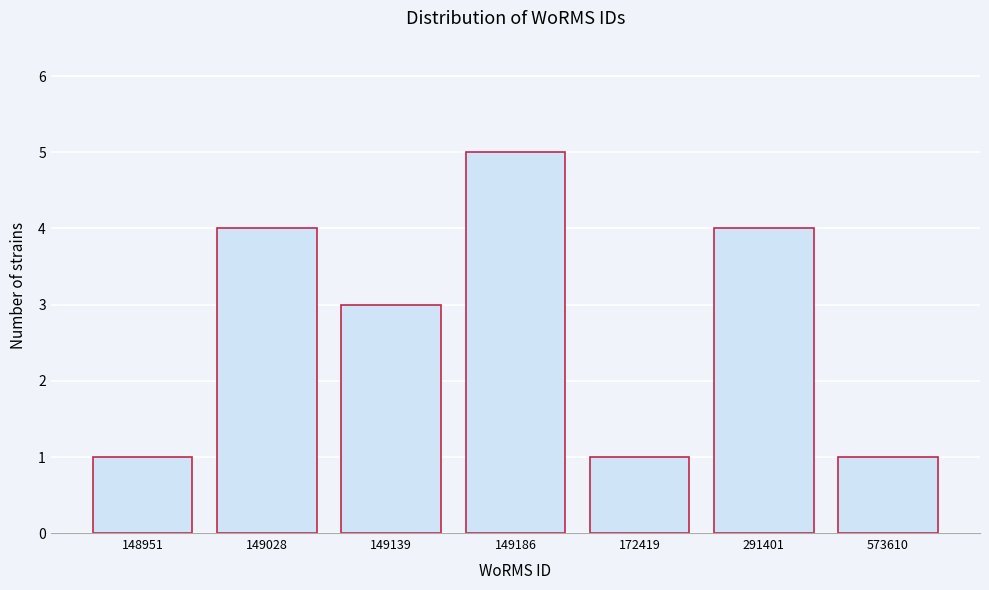

Reading left to right, what are all the values shown in this chart?

148951=1	149028=4	149139=3	149186=5	172419=1	291401=4	573610=1